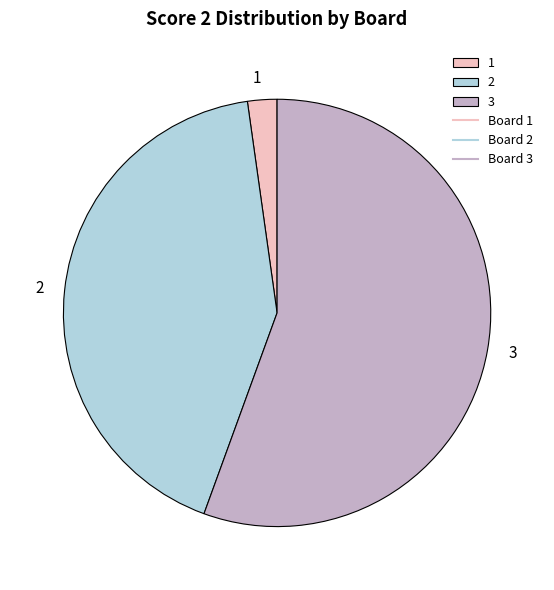

Does 2 account for over 50% of the chart?

No